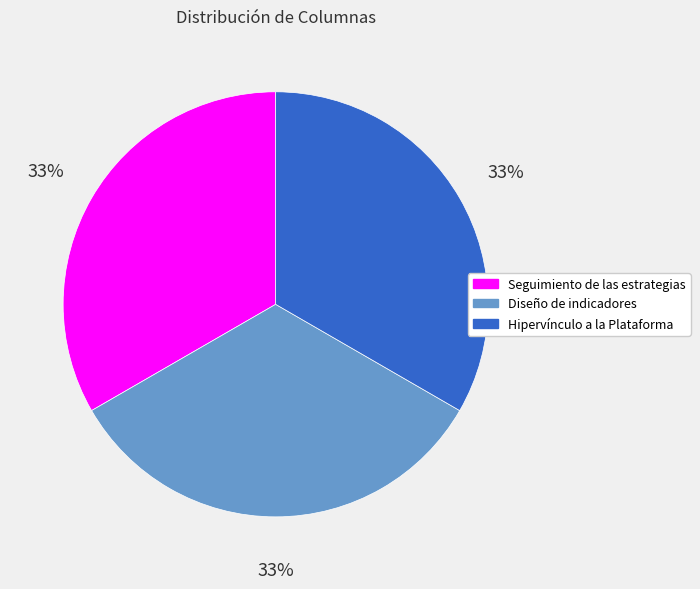

True or false: Seguimiento de las estrategias accounts for 22% of the total.

False